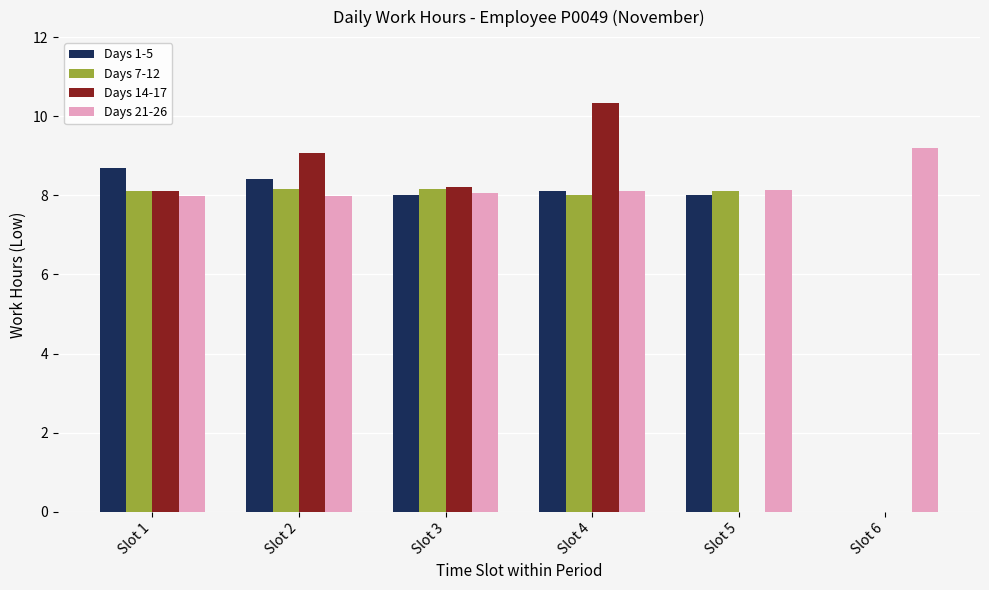

What are all the series names shown in the legend?

Days 1-5, Days 7-12, Days 14-17, Days 21-26